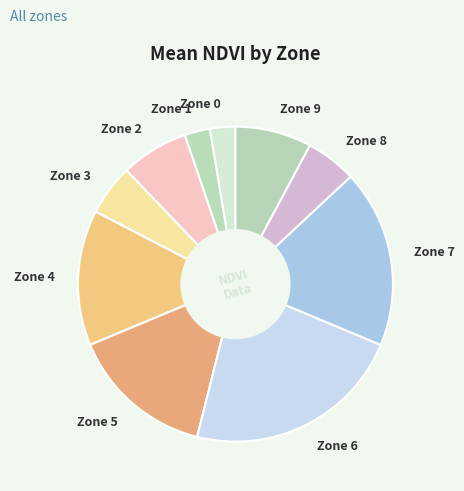

Between Zone 2 and Zone 1, which is larger?

Zone 2